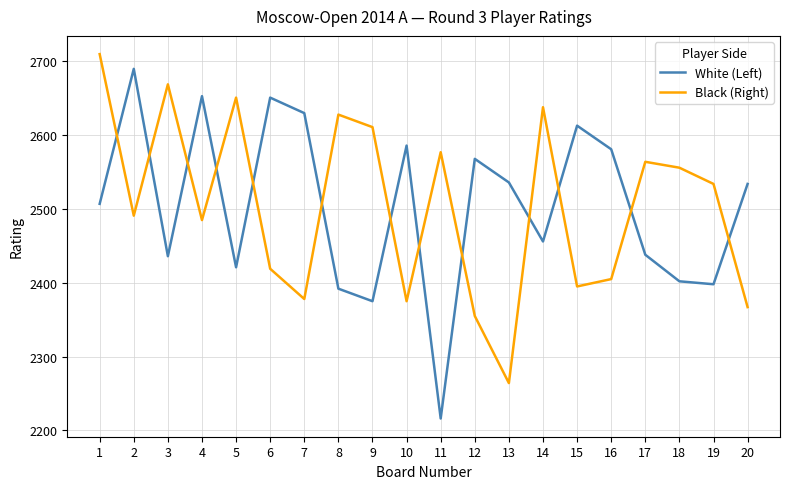

At which category does the chart reach its minimum across all series?

11